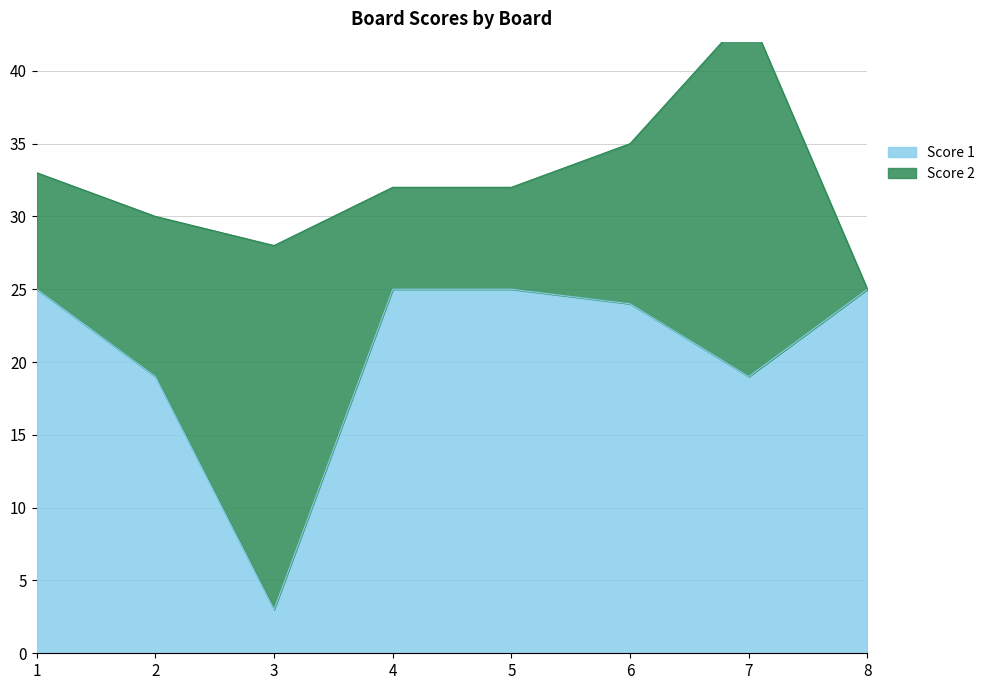

Which label corresponds to the smallest value in the chart?

3